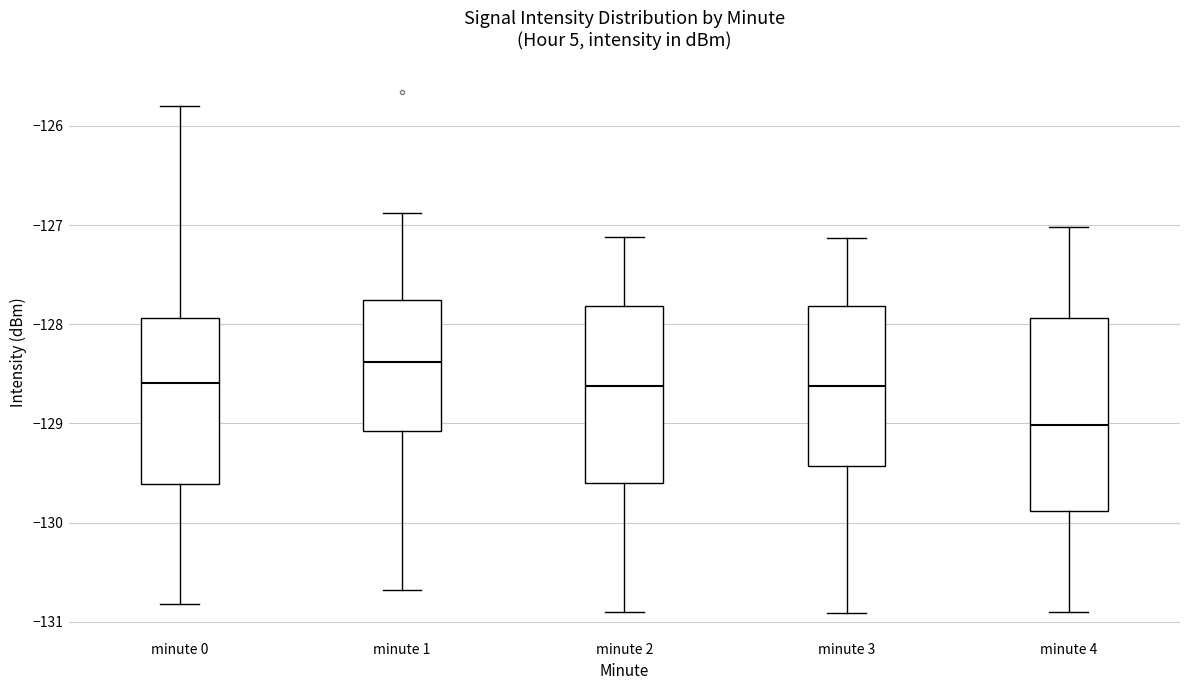

Reading left to right, read every box against the y-axis: the position of its median line, the range the box covers, and the ends of its whiskers. The values are not printed on the chart, so give them approximately, as read against the axis.

minute 0: median -128.6, box -129.6 to -127.9, whiskers -130.8 to -125.8
minute 1: median -128.4, box -129.1 to -127.8, whiskers -130.7 to -126.9
minute 2: median -128.6, box -129.6 to -127.8, whiskers -130.9 to -127.1
minute 3: median -128.6, box -129.4 to -127.8, whiskers -130.9 to -127.1
minute 4: median -129.0, box -129.9 to -127.9, whiskers -130.9 to -127.0